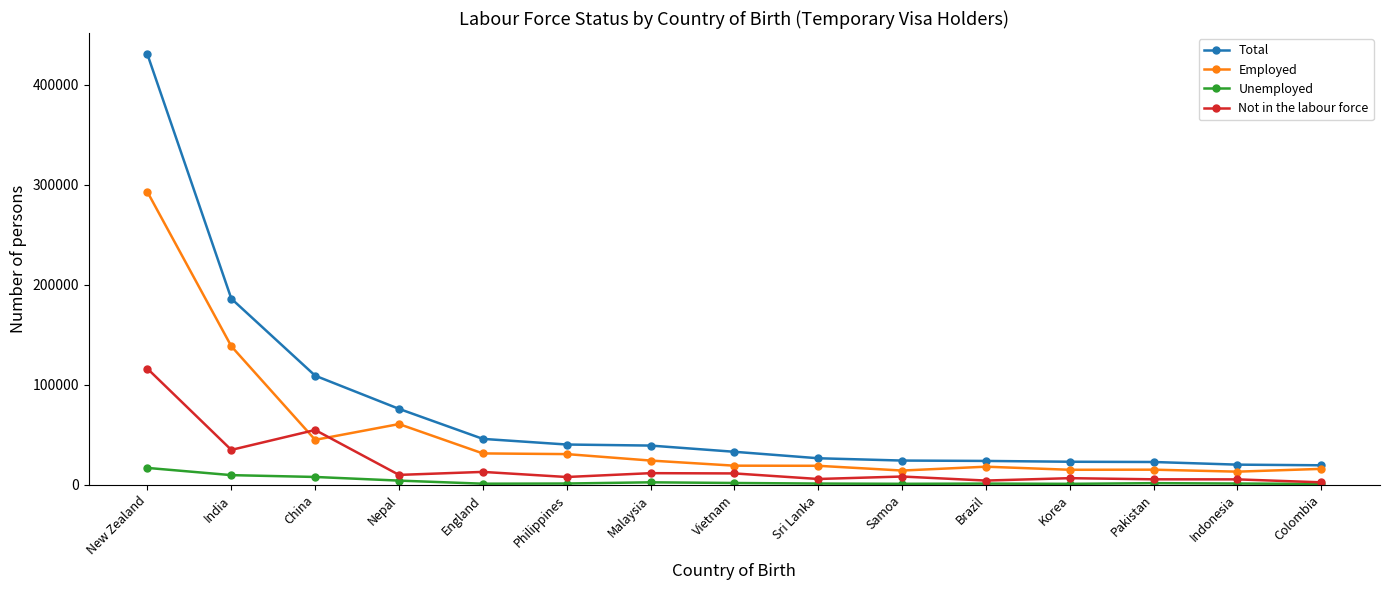

Does the chart display data point markers on the line(s)?

Yes